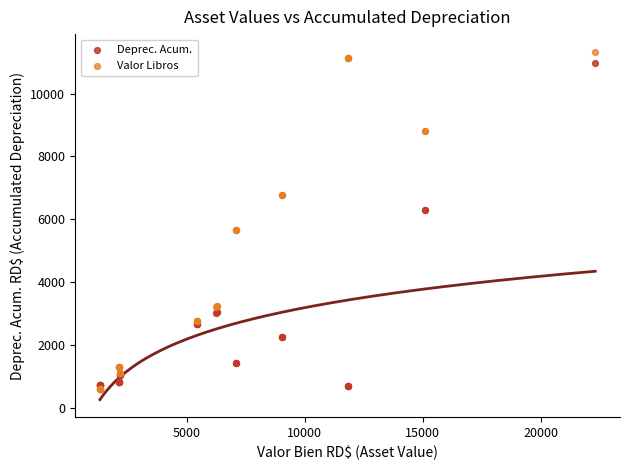

What is the X range (max minus min) for the scatter plot?

20989.8